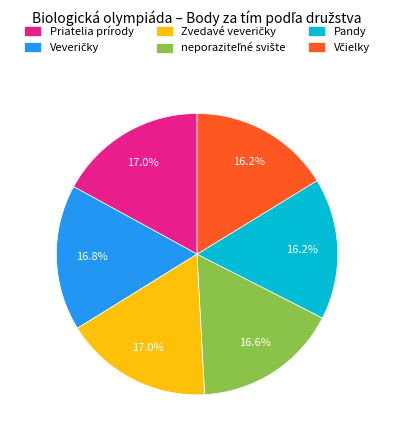

Is the sum of Priatelia prírody and Pandy greater than half?

No